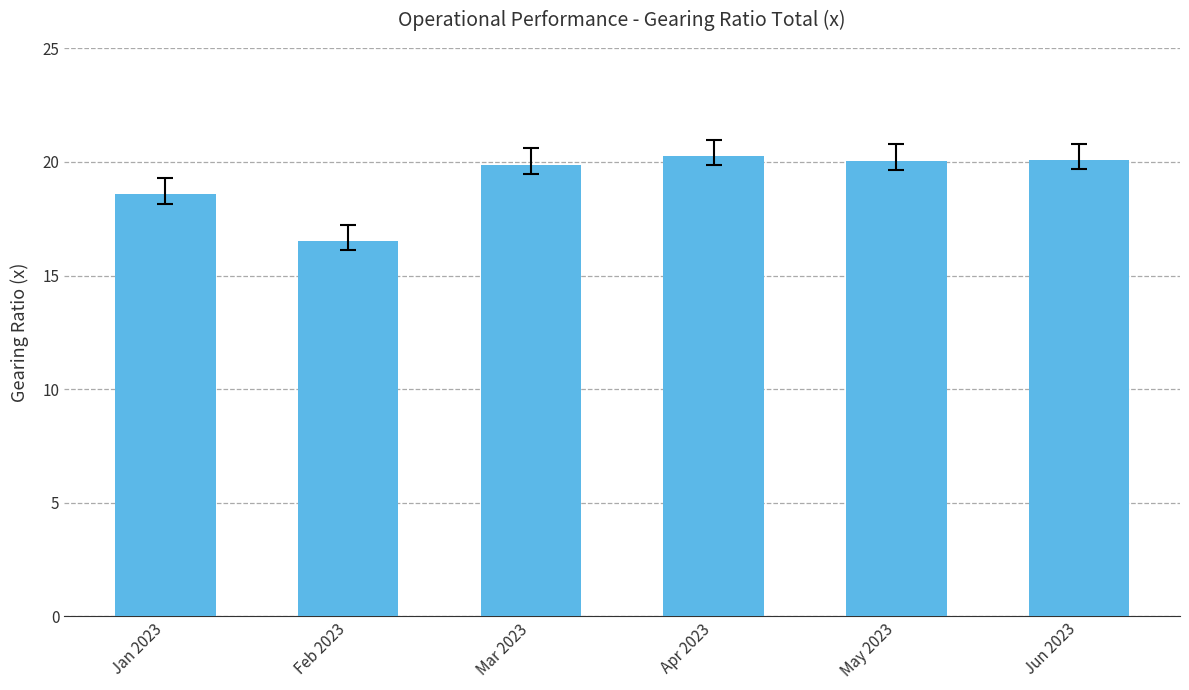

What is the difference between the second highest and second lowest values?

1.5